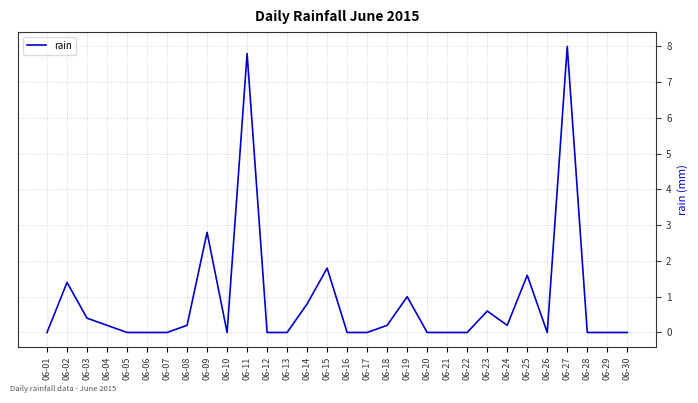

At which category does the data reach its first local peak?

06-02